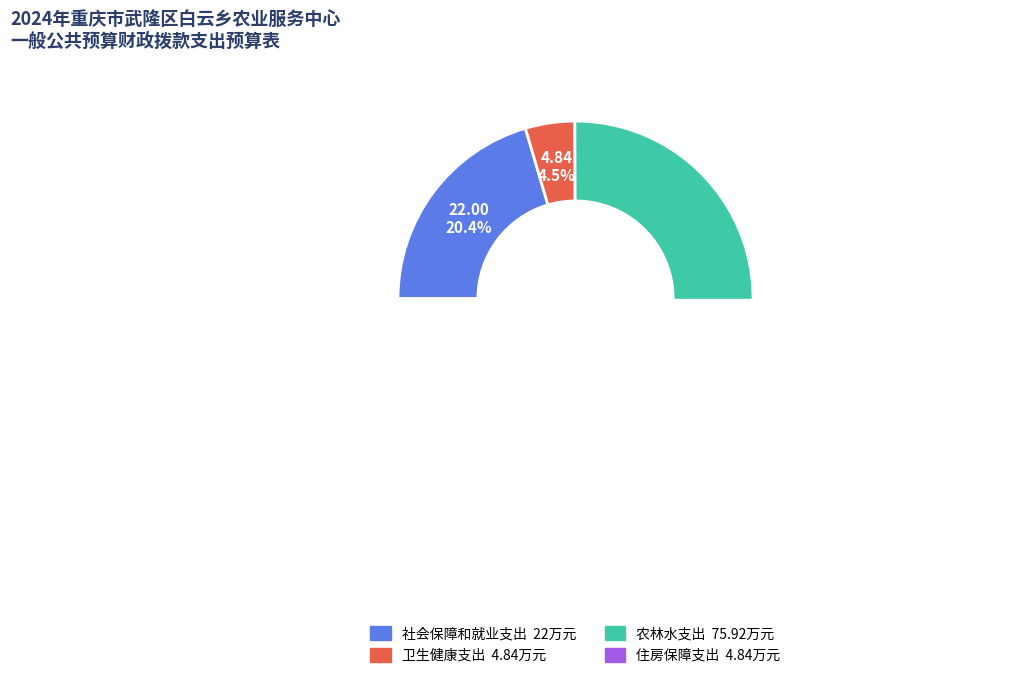

What percentage is the 社会保障和就业支出 slice, to the nearest percent?

20%